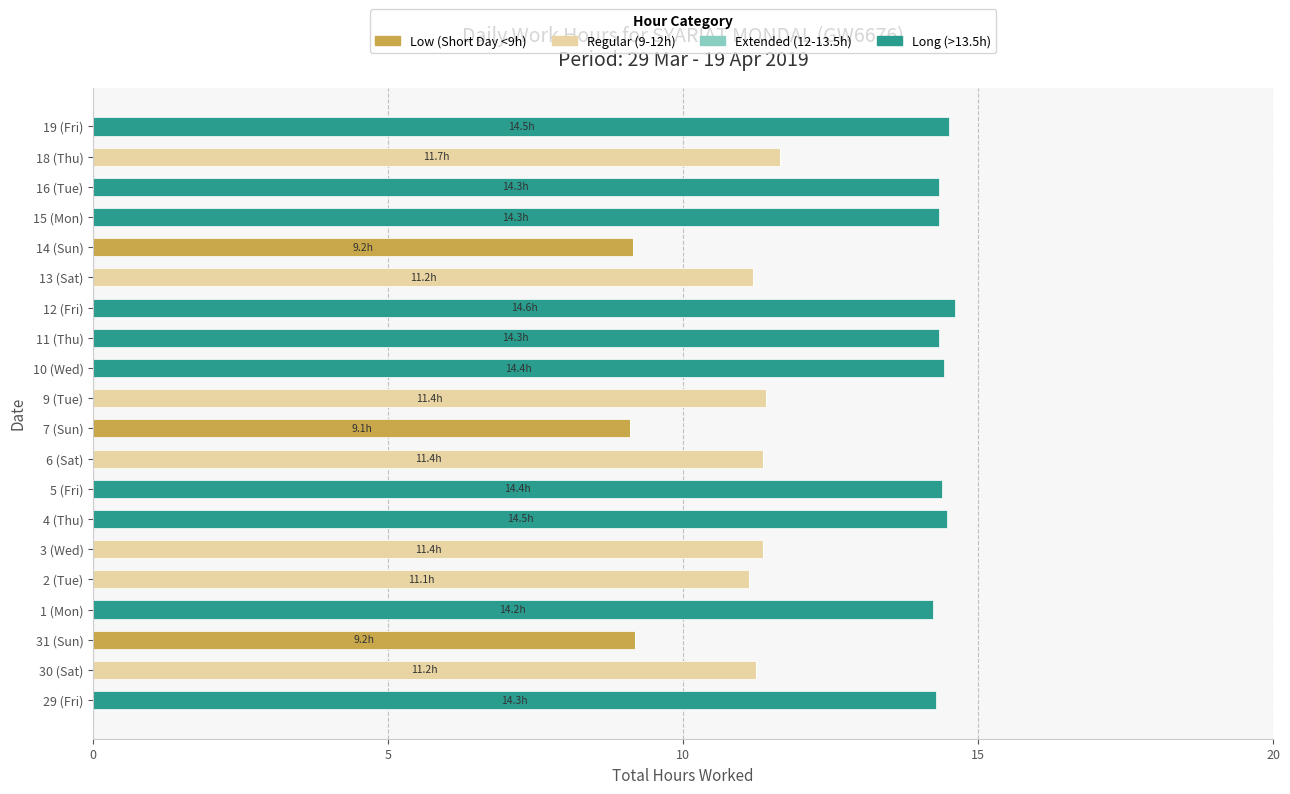

What is the highest value of the Low (Short Day <9h) series?

9.2